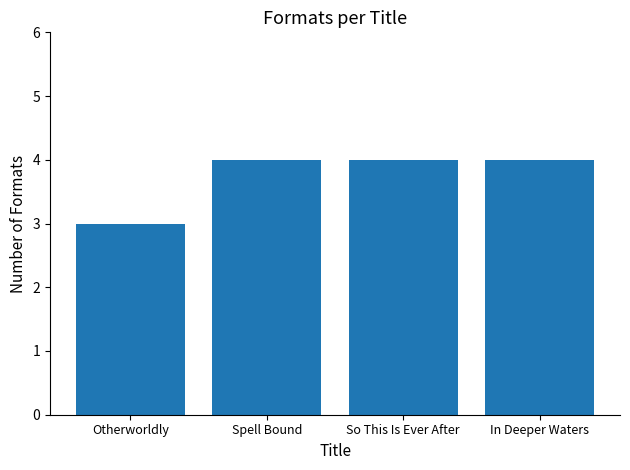

The value at Otherworldly is 1. True or false?

False